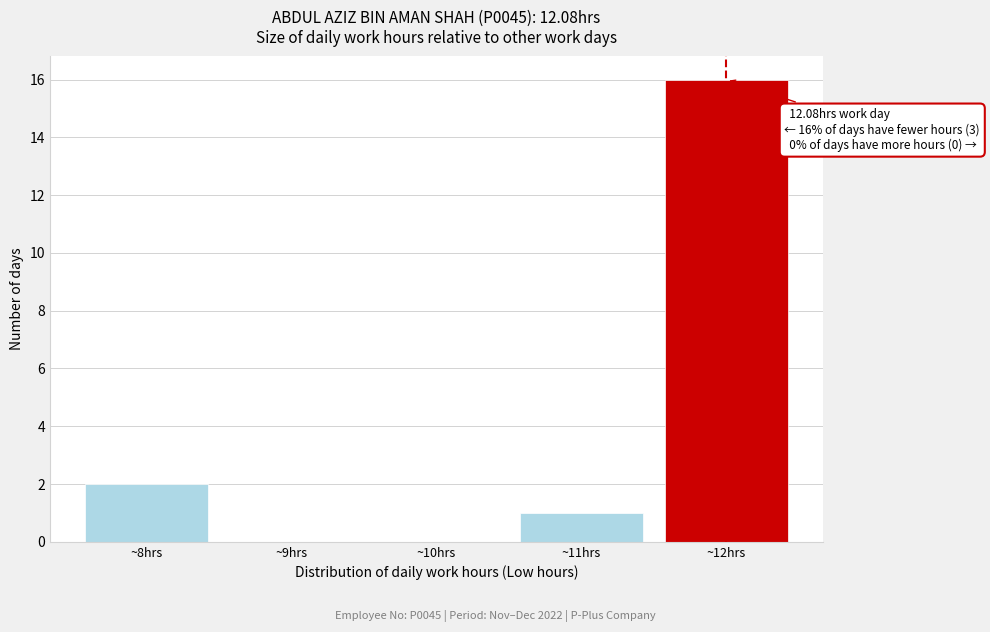

Reading left to right, transcribe all the data shown in this chart.

~8hrs=2	~9hrs=0	~10hrs=0	~11hrs=1	~12hrs=16